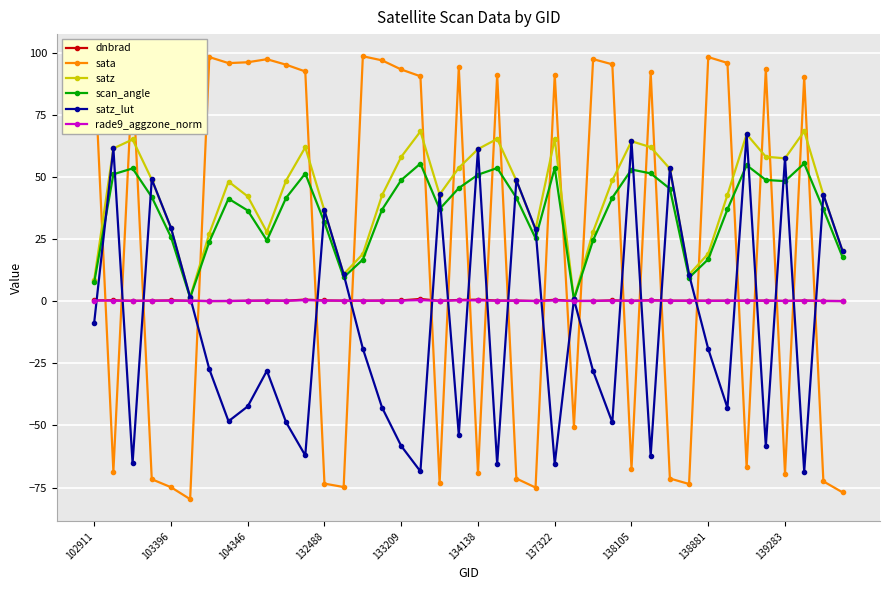

What is the value of the satz point at the 37th from the left?

57.5